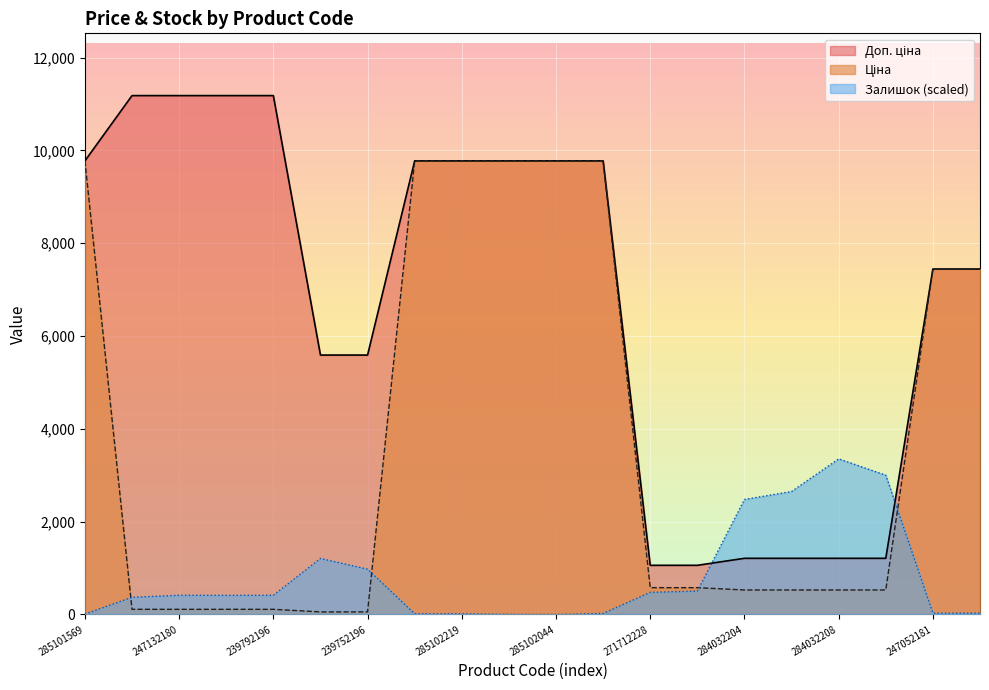

Does the chart display data point markers on the line(s)?

No